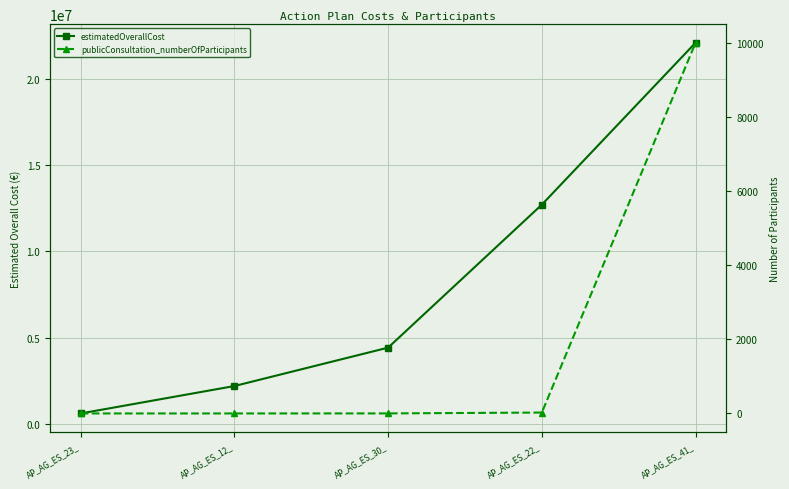

Which series has the widest spread of values?

estimatedOverallCost